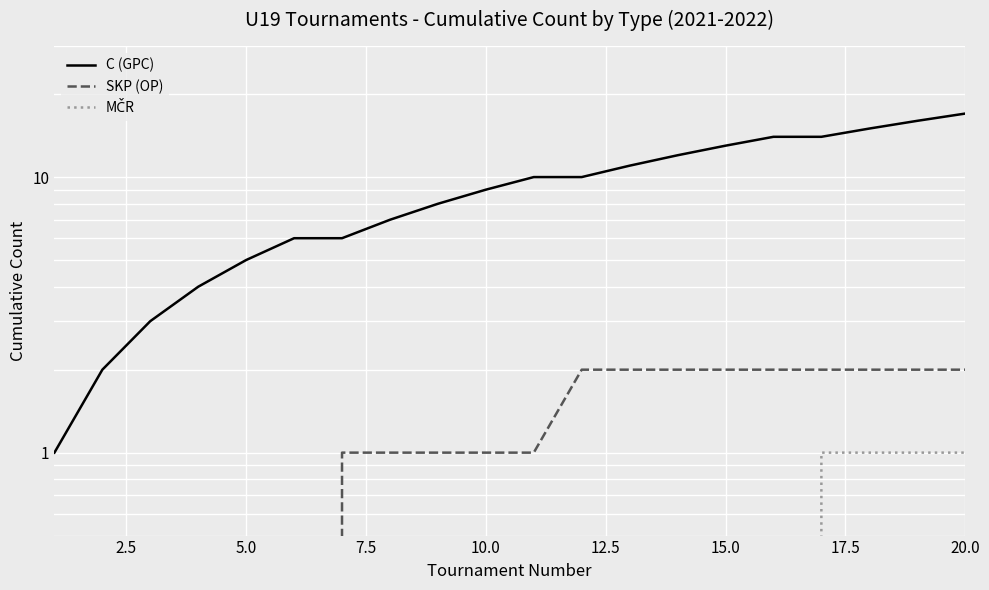

Is the value of SKP (OP) at 18 greater than the value of C (GPC) at 12.5?

No